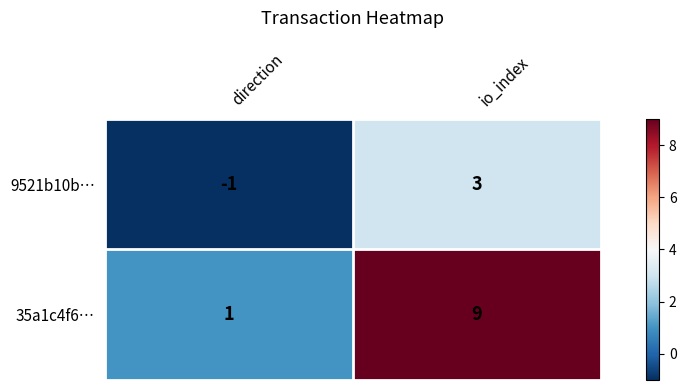

Is it true that 35a1c4f6… equals 1 at direction?

True